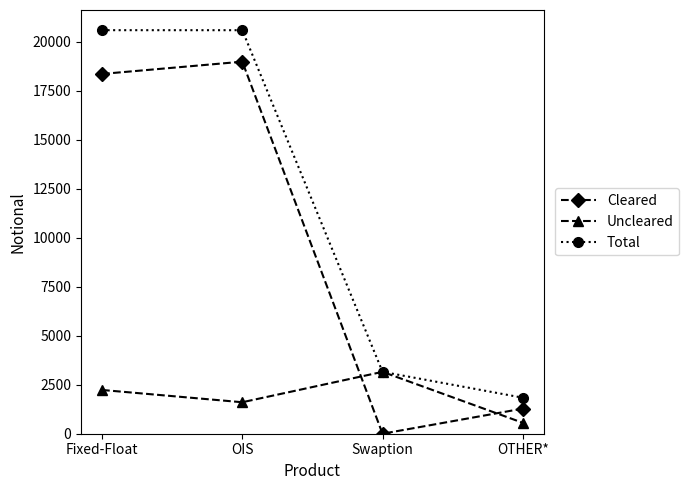

What is the label of the 1st point from the left?

Fixed-Float